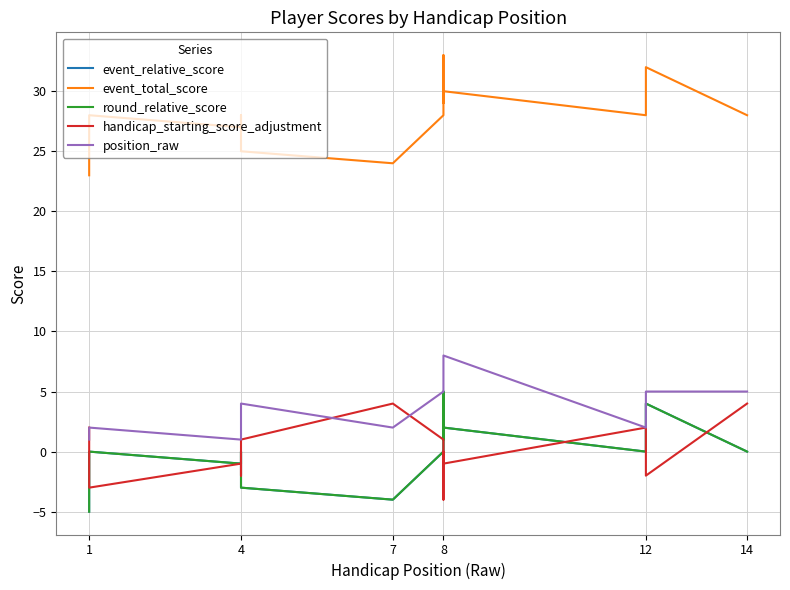

How many lines are shown in the chart?

5